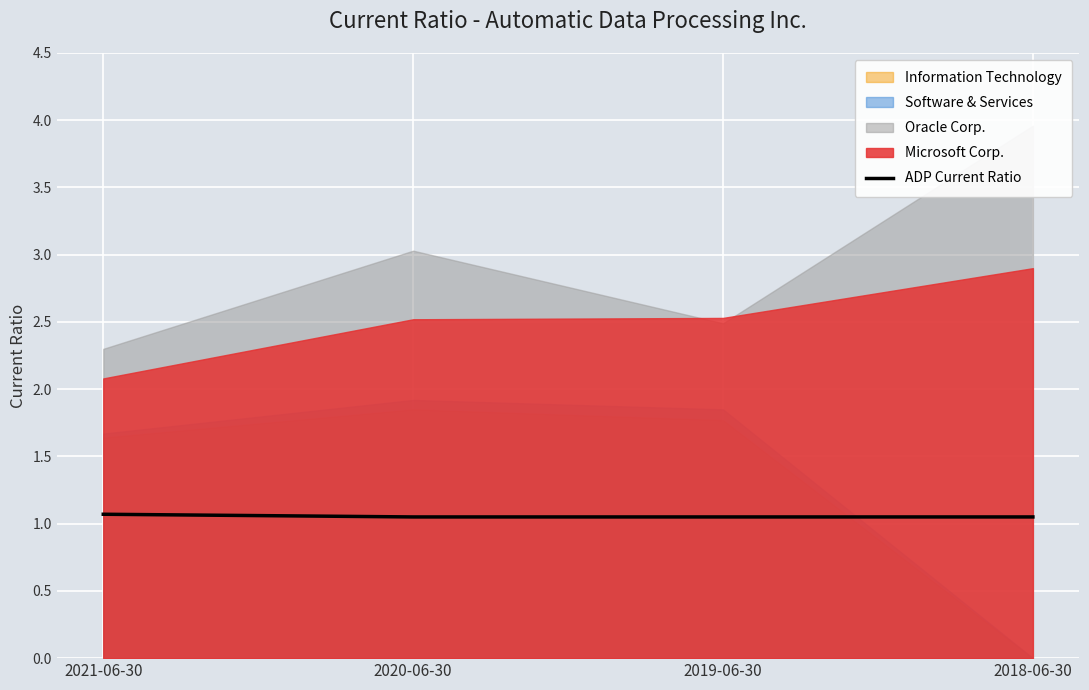

What position from the right is 2019-06-30?

2